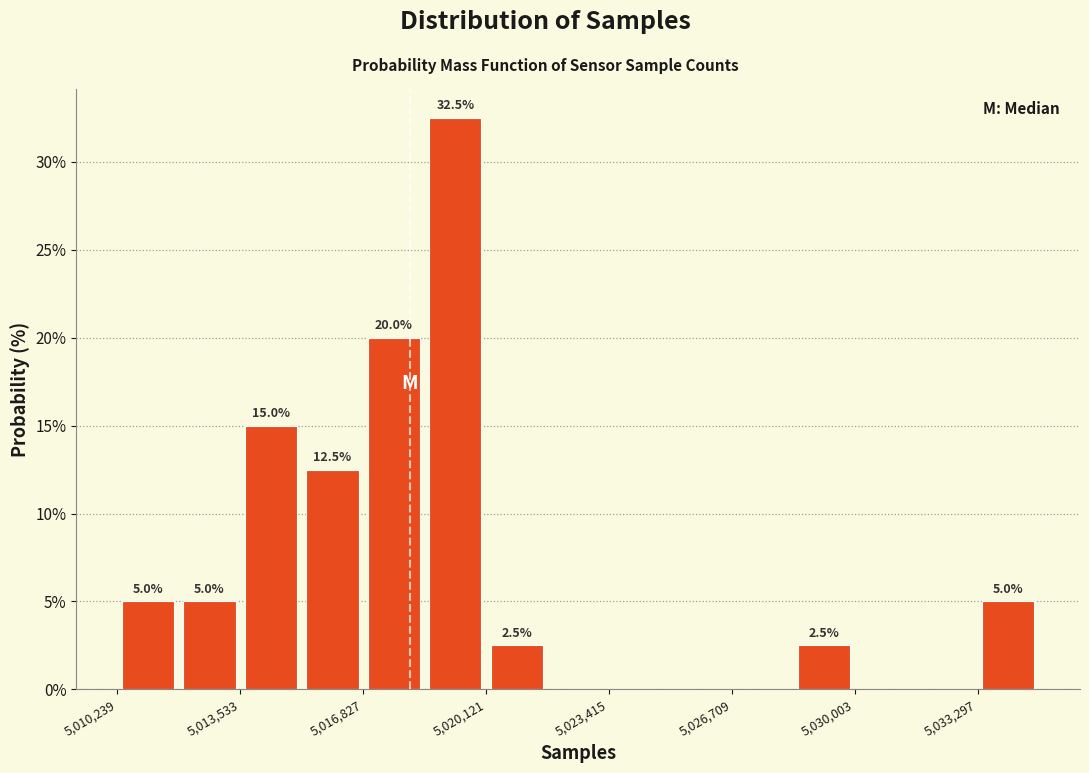

Read against the x-axis, roughly where is the centre of the tallest bar?

5019500